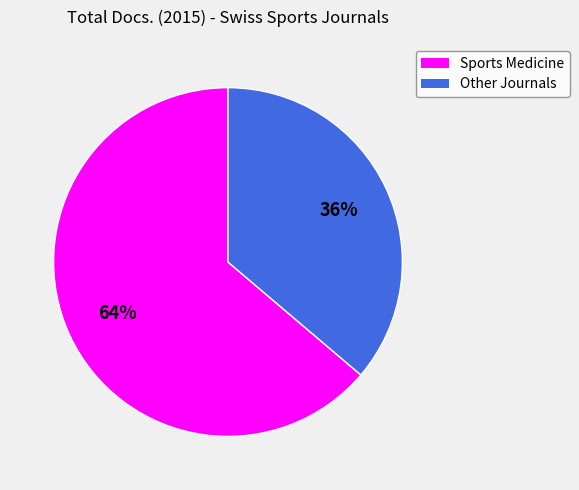

What is the majority slice?

Sports Medicine